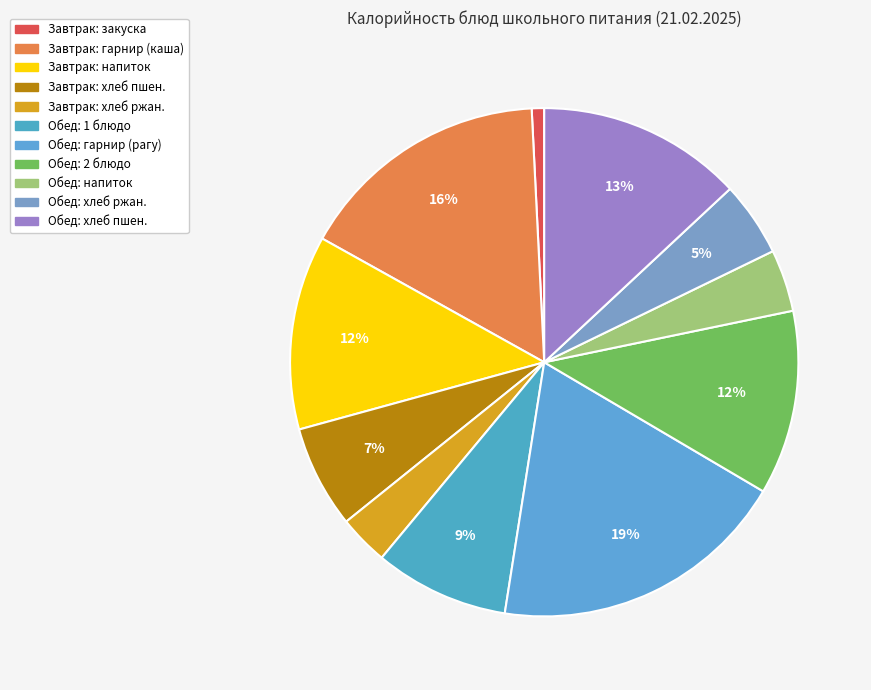

Which slice is the smallest?

закуска (Сыр твердых сортов)